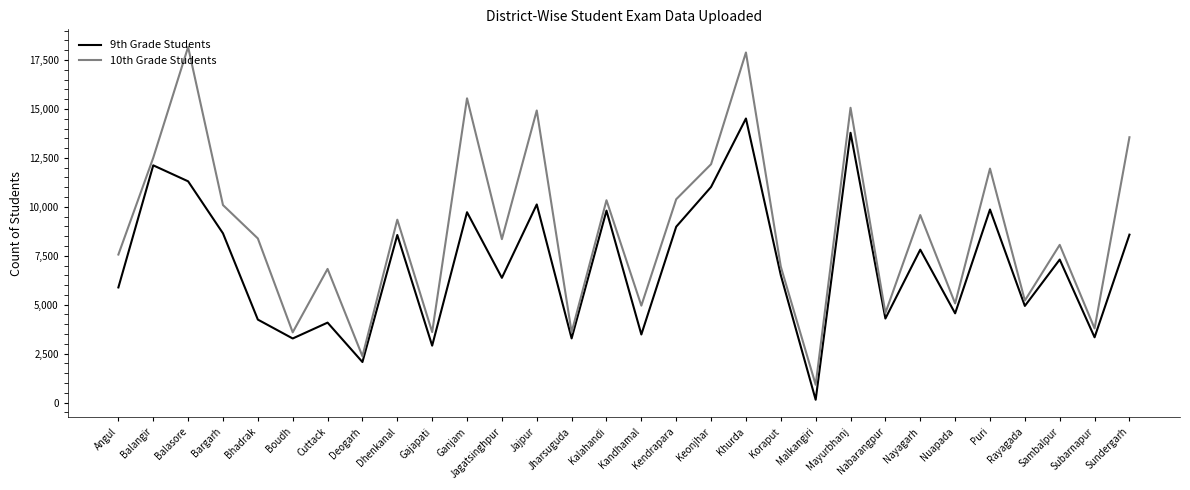

How many interior local peaks does the 10th Grade Students series have?

11